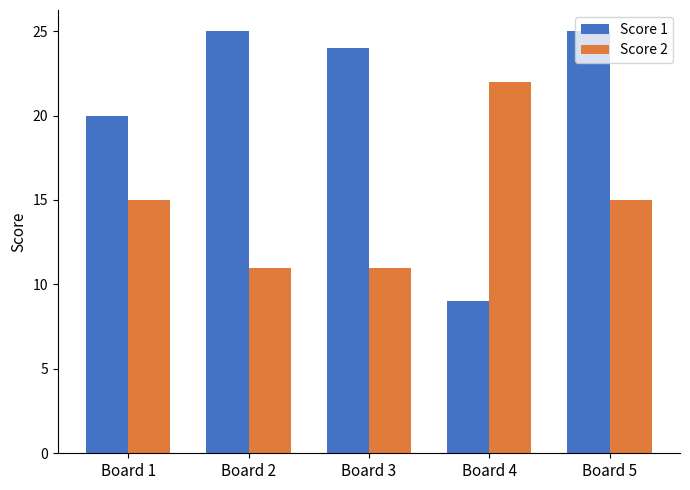

What is the sum of all Score 2 values?

74